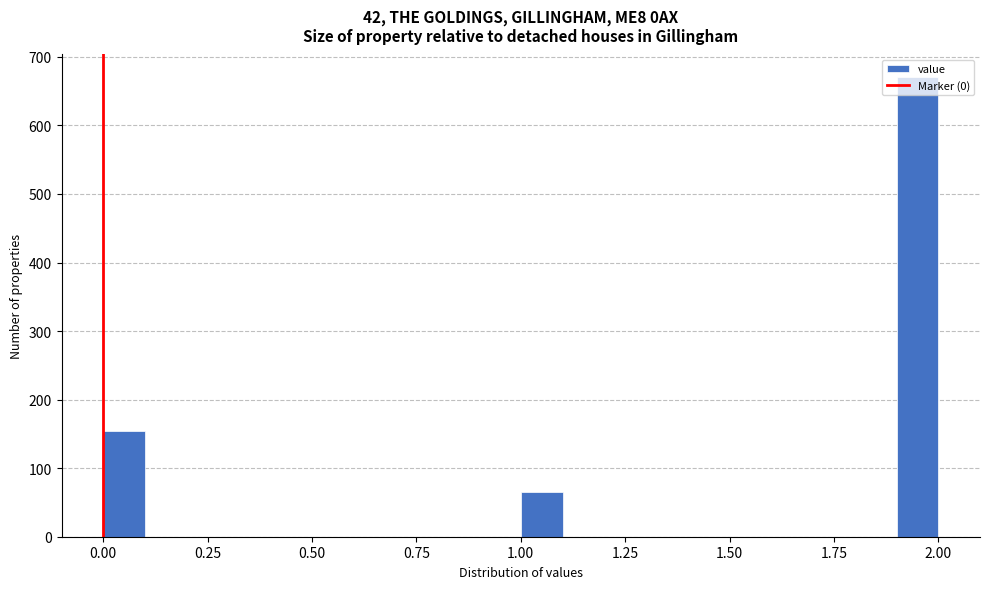

Around what value on the x-axis is the tallest bar? Give the approximate position of its centre, as read against the axis.

1.95